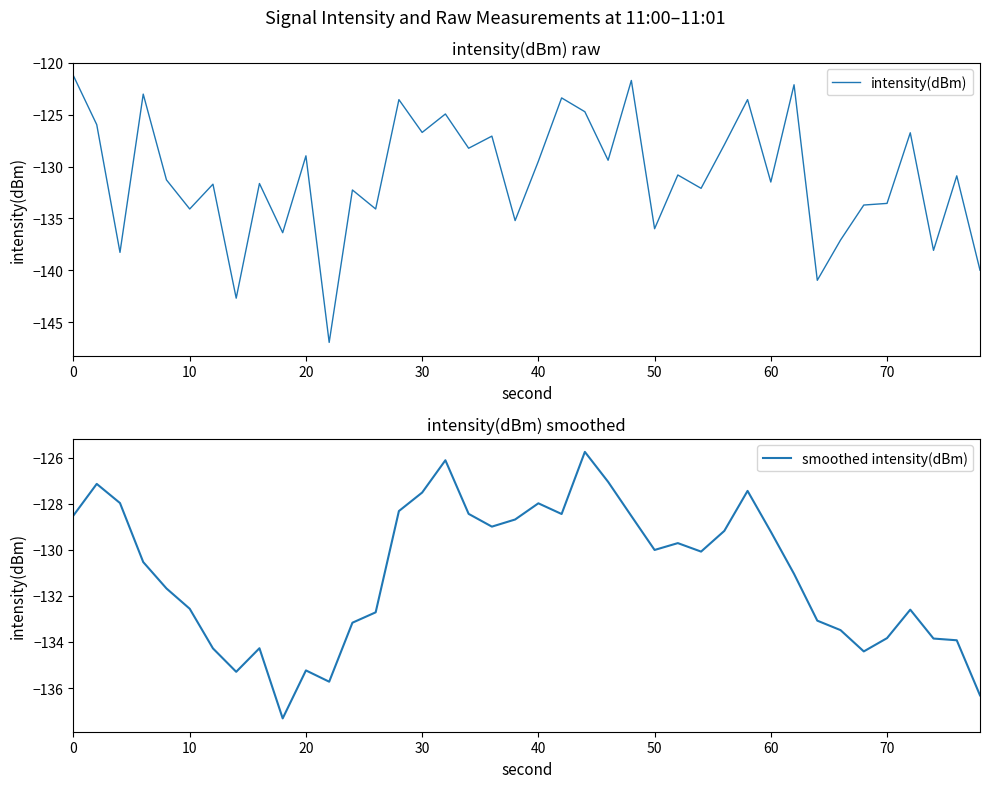

Rank the series by their average value, from highest to lowest.

intensity(dBm), smoothed intensity(dBm)